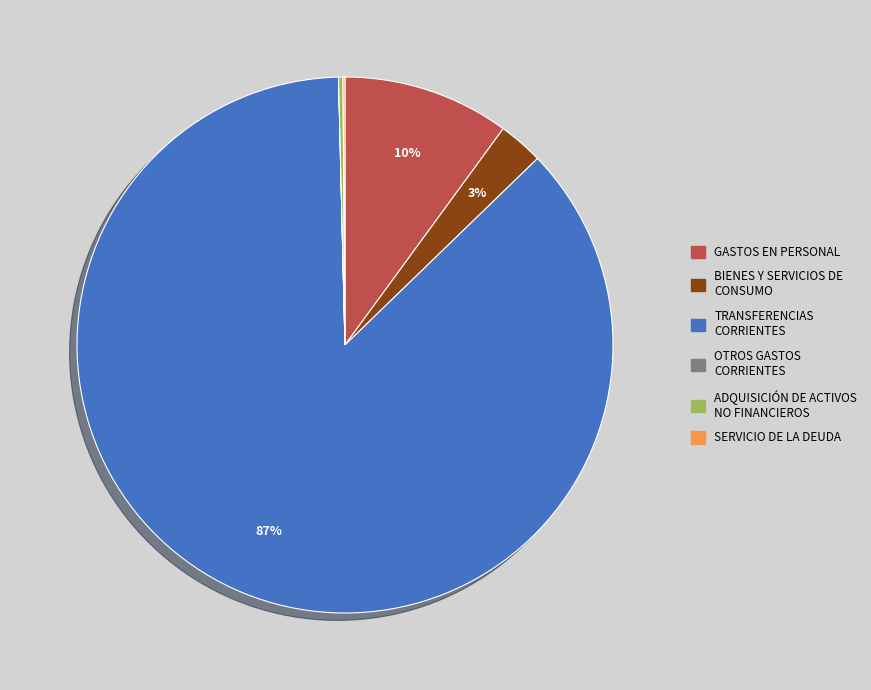

Is there a majority slice in this chart?

Yes